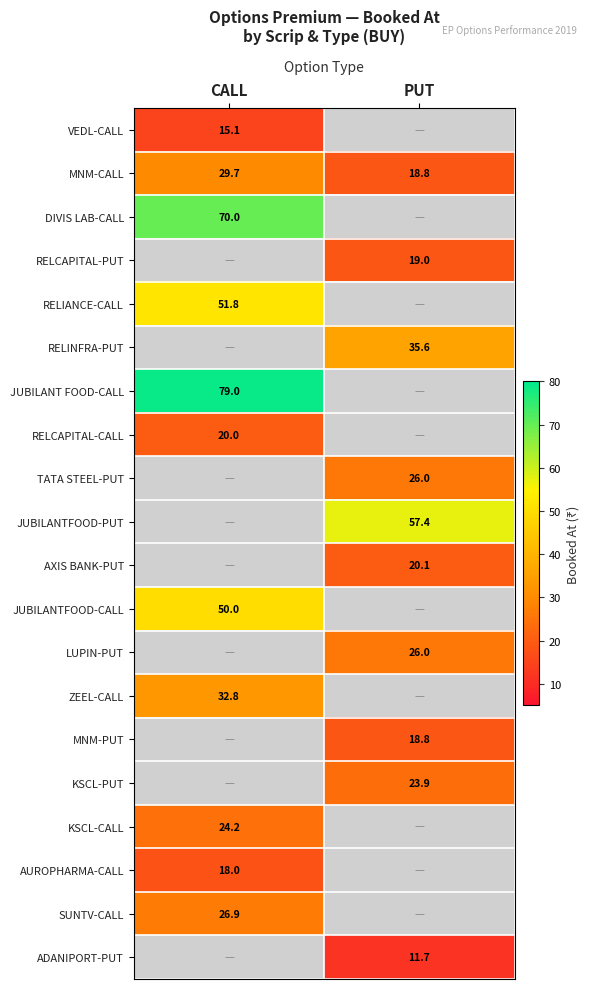

Which category has the lowest value in the MNM-CALL series?

PUT